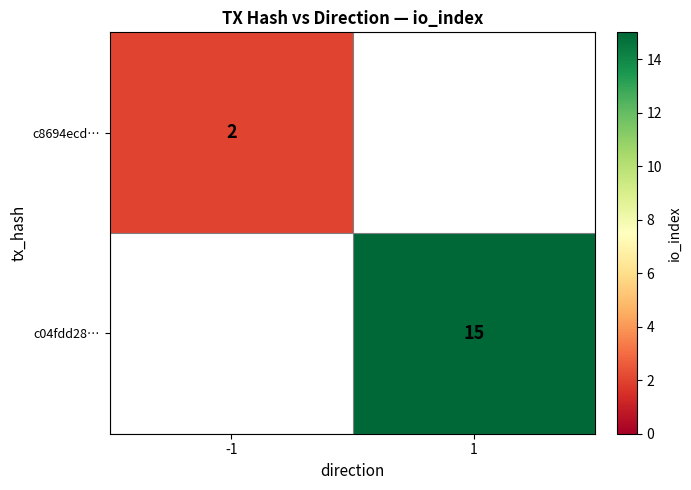

True or false: c8694ecd… has a value of 1 at -1.

False